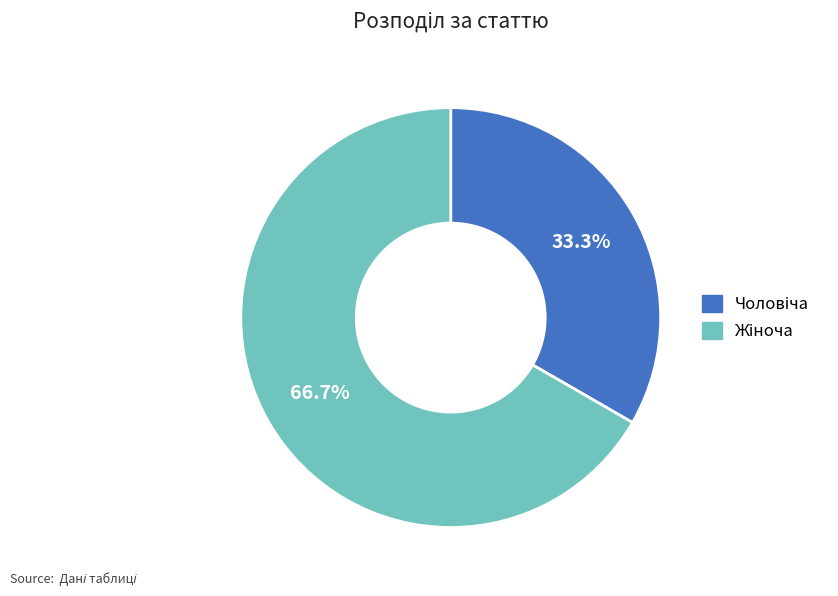

Rank the categories by value from highest to lowest.

Жіноча, Чоловіча